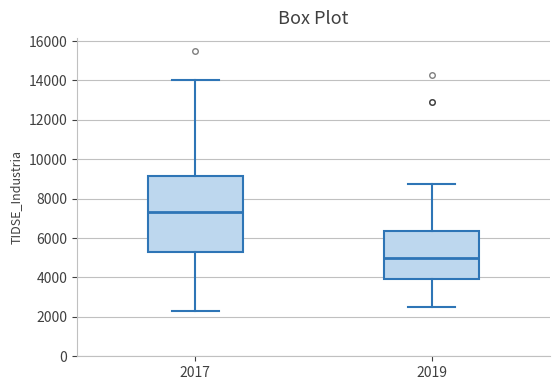

Where is the upper edge of the box at x = 2019 on the y-axis? The values are not printed on the chart, so give them approximately, as read against the axis.

6400